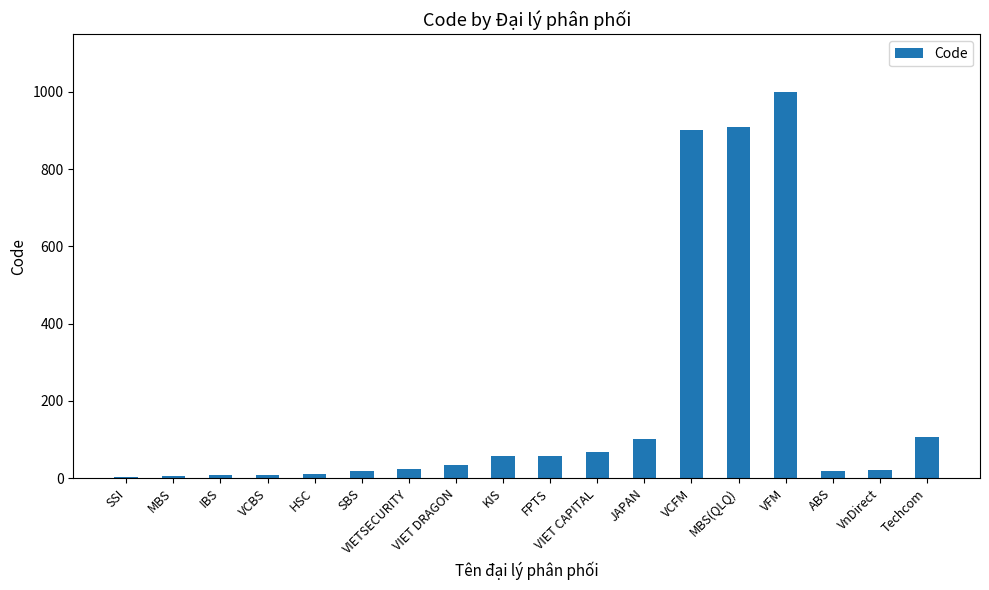

How many series are shown in this chart?

1